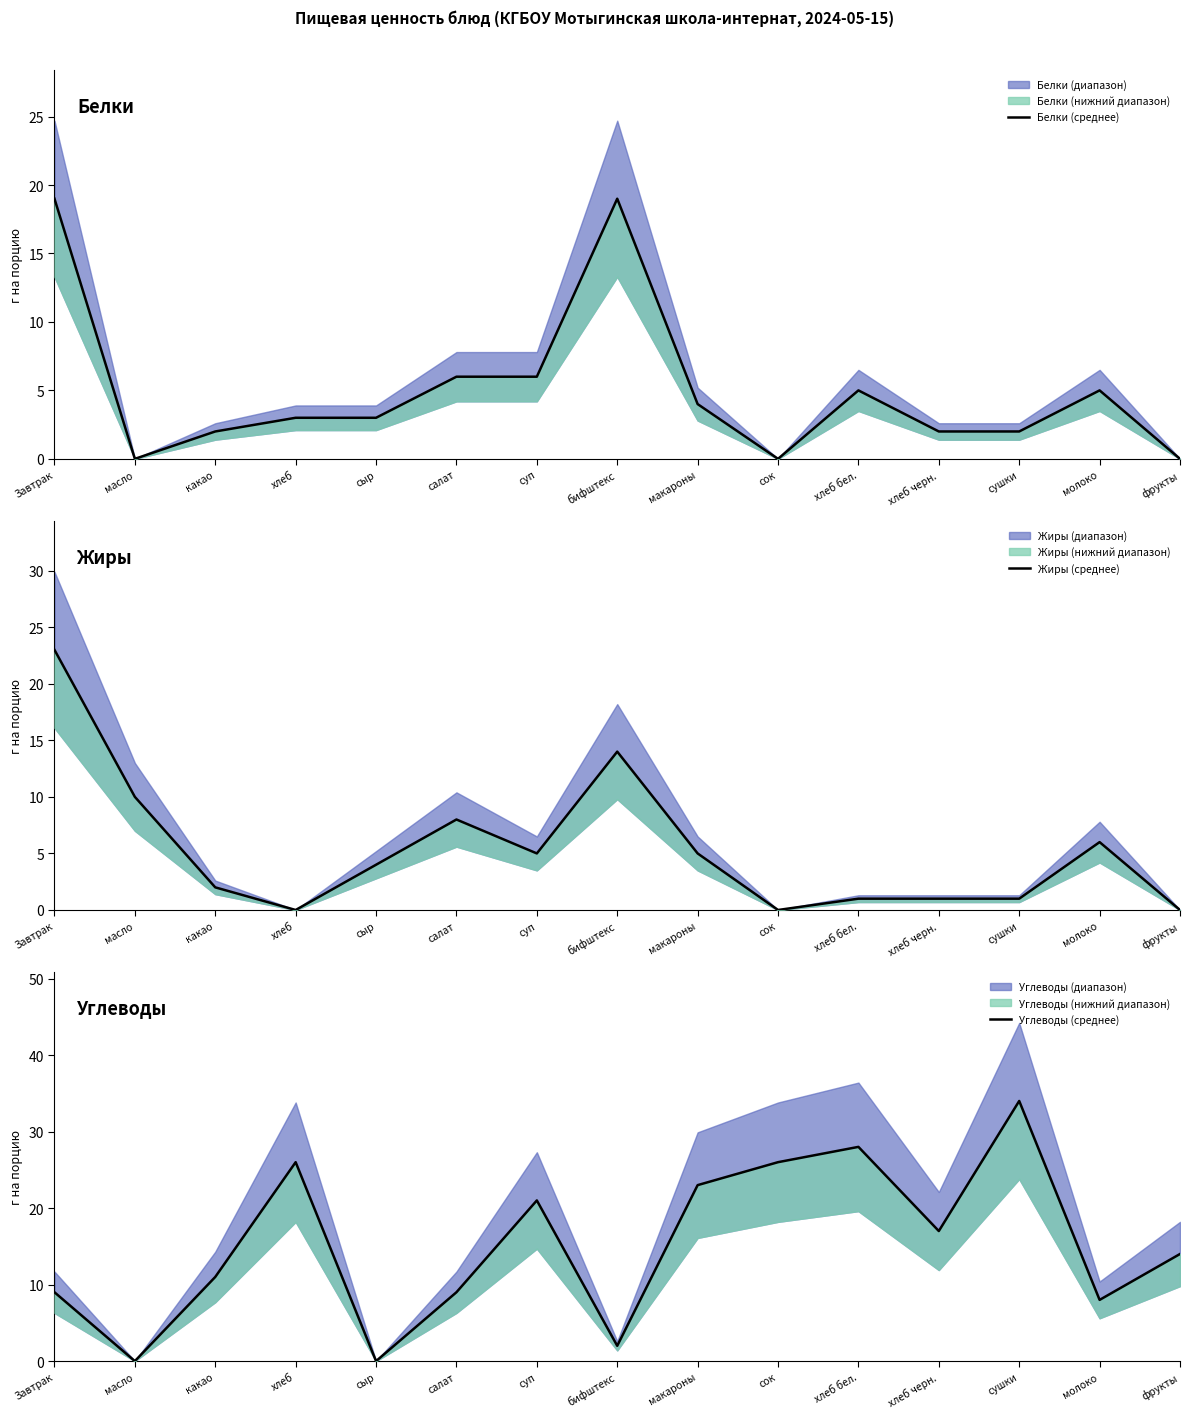

What is the label of the 10th point from the right?

салат